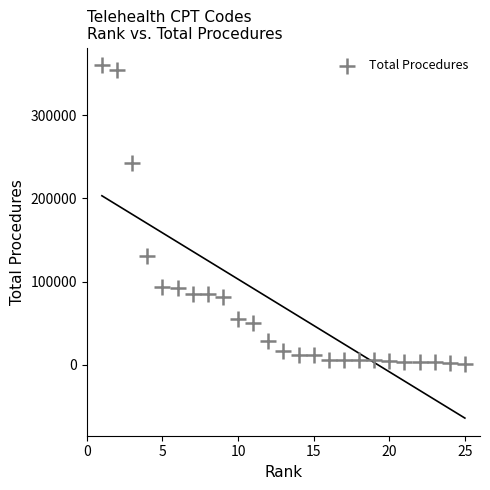

What Y value in the scatter plot is closest to 180622?

130915